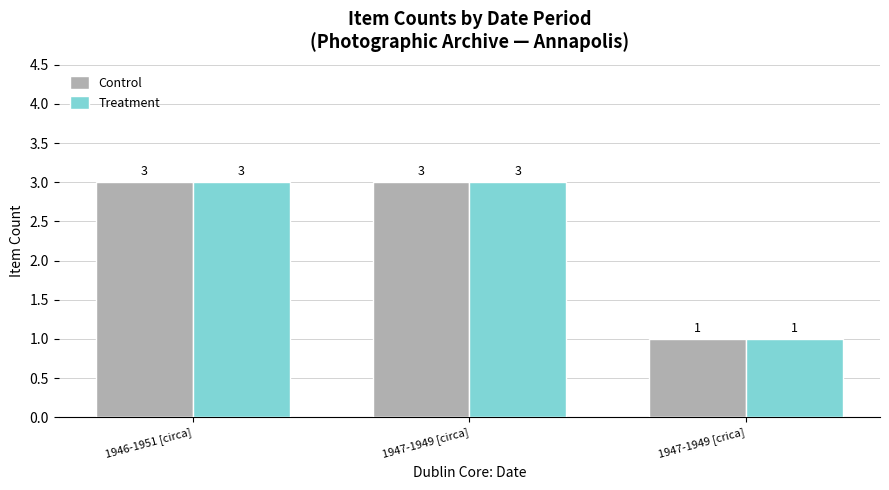

What is the total value across all series at 1947-1949 [circa]?

6